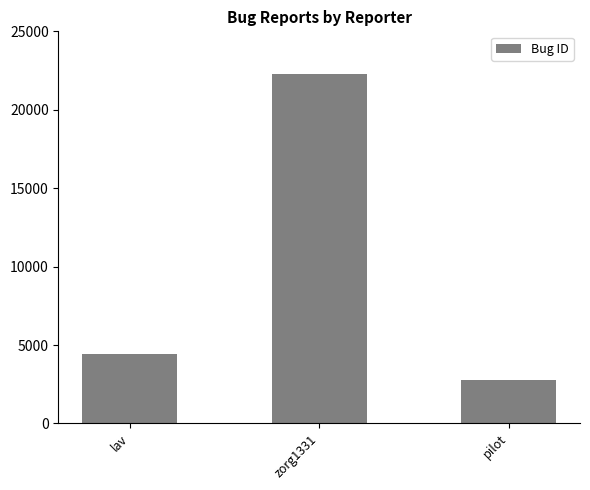

Reading left to right, extract all data points from this chart.

lav=4405	zorg1331=22301	pilot=2772